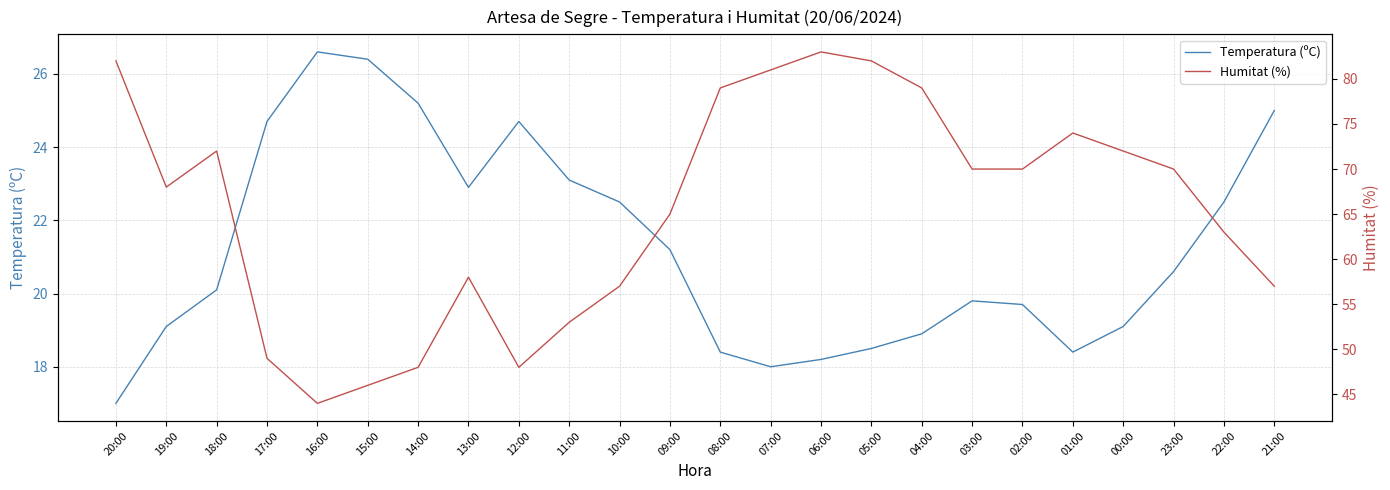

What is the sum of all Temperatura (ºC) values?

510.6